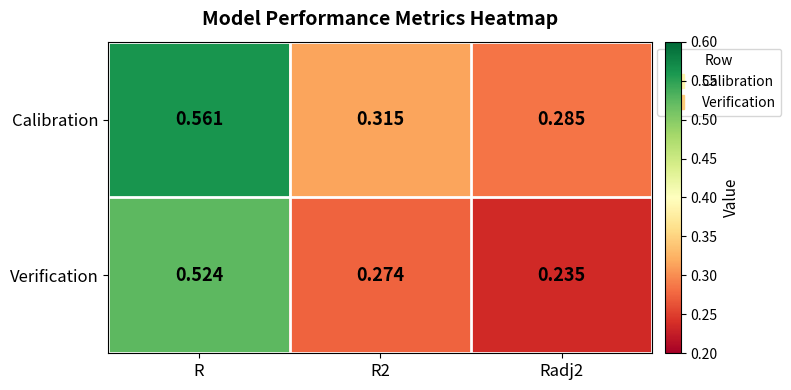

Rank the series by their average value, from highest to lowest.

Calibration, Verification